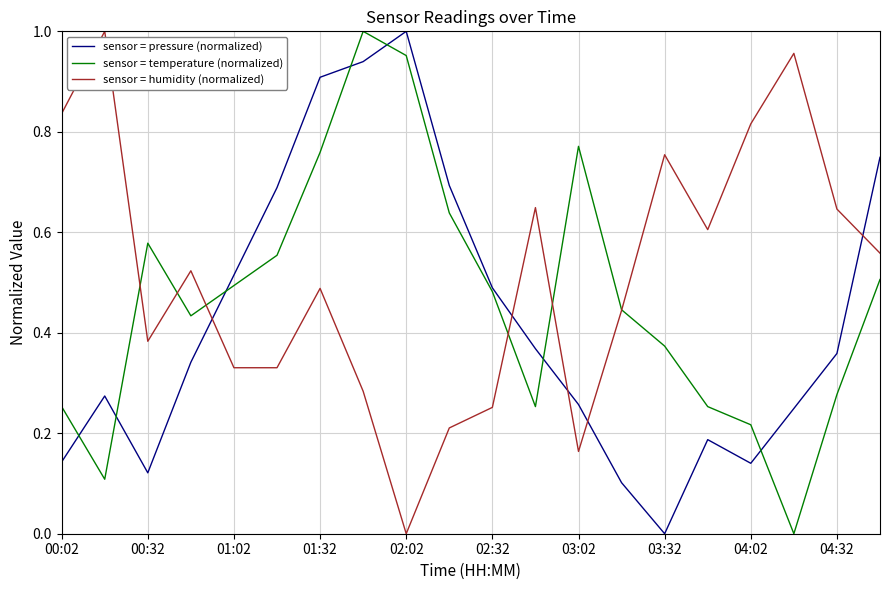

How many intersections are there between sensor = pressure (normalized) and sensor = humidity (normalized)?

5